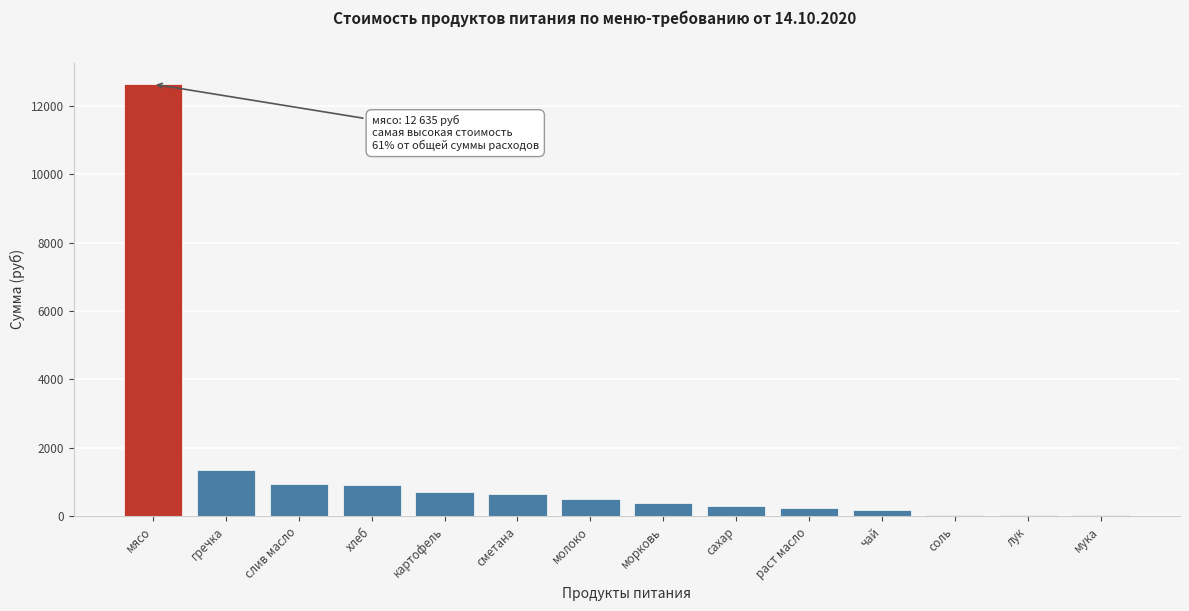

Between мука and сметана, which is larger?

сметана